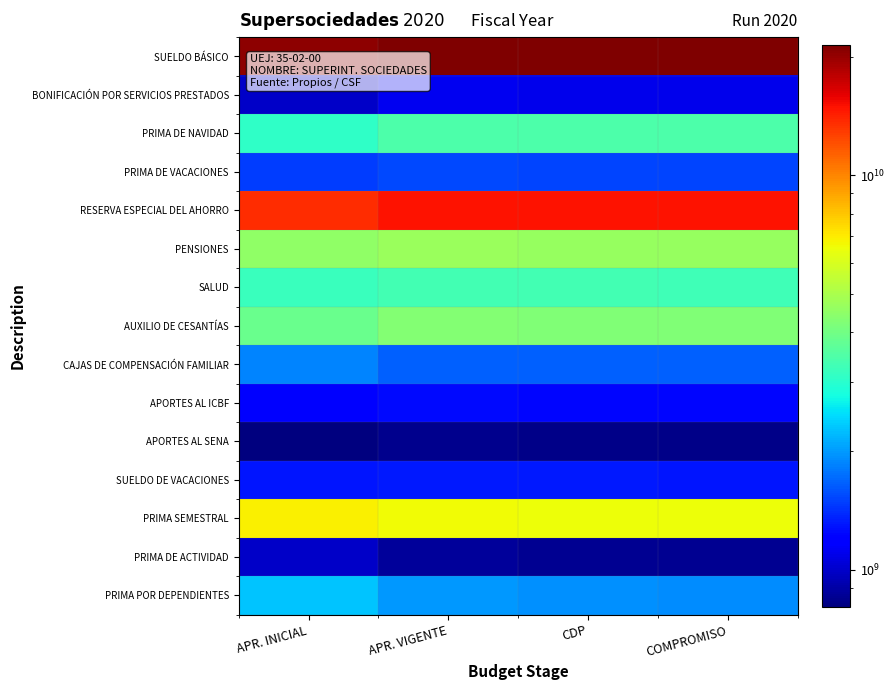

Between APR. INICIAL and APR. VIGENTE, which series saw the biggest shift?

RESERVA ESPECIAL DEL AHORRO